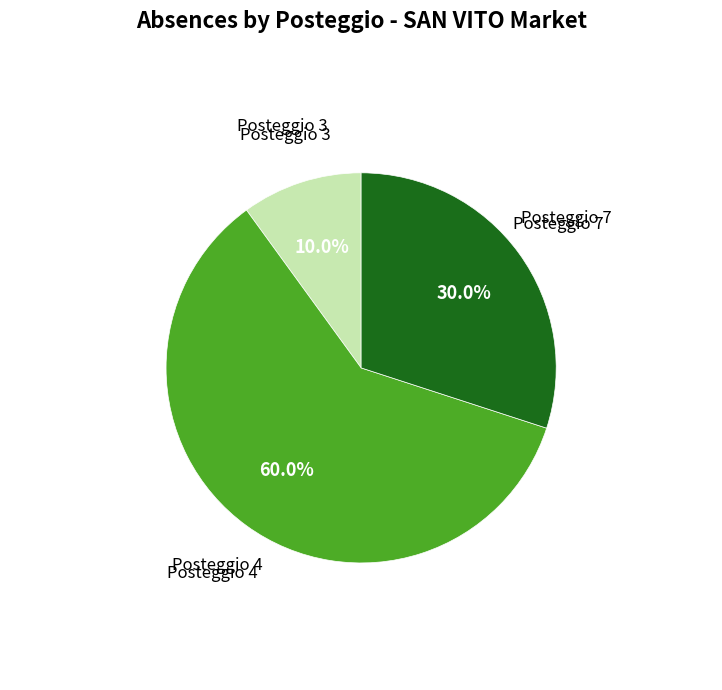

Is there any slice that represents more than half of the pie?

Yes